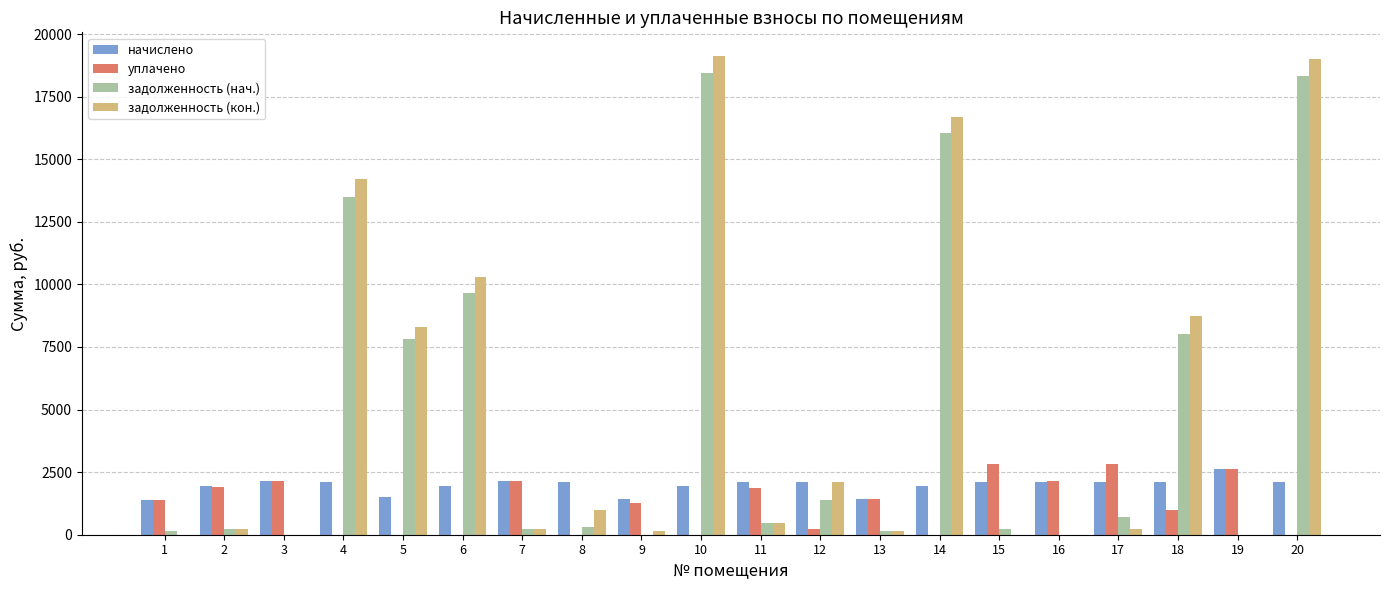

The value of уплачено at 17 is 4461.7. True or false?

False